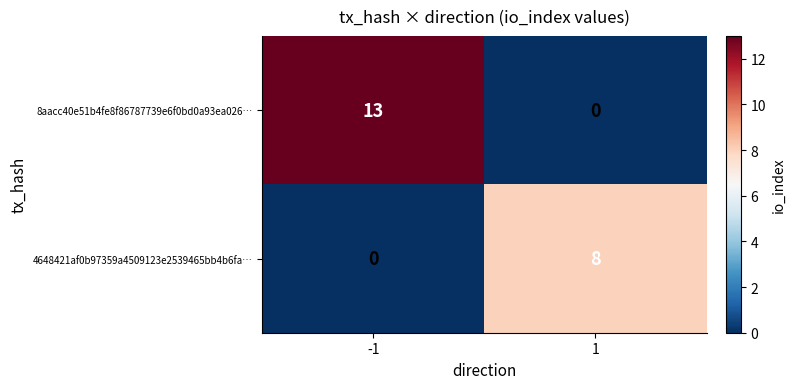

The 4648421af0b97359a4509123e2539465bb4b6fa… series shows 5 at -1. True or false?

False